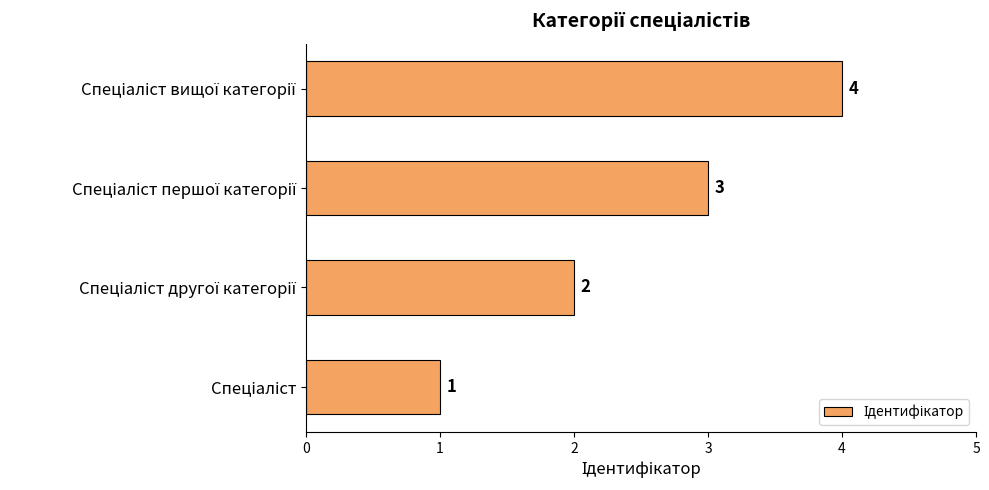

What is the difference between the maximum and minimum values?

3